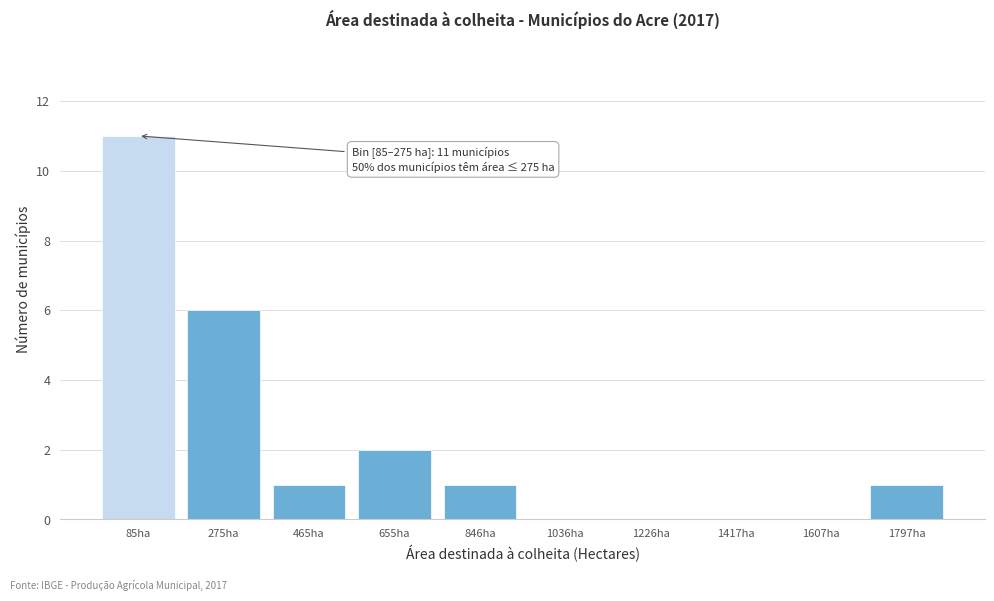

Reading right to left, extract all data points from this chart.

1797ha=1	1607ha=0	1417ha=0	1226ha=0	1036ha=0	846ha=1	655ha=2	465ha=1	275ha=6	85ha=11